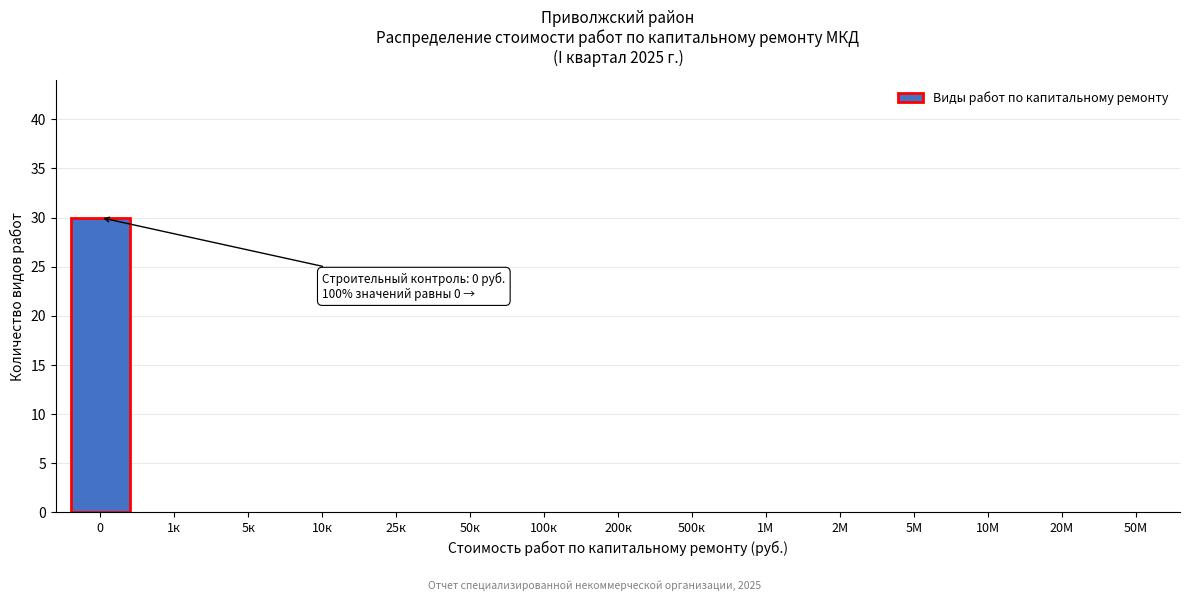

Reading left to right, extract all data points from this chart.

0=30	1к=0	5к=0	10к=0	25к=0	50к=0	100к=0	200к=0	500к=0	1М=0	2М=0	5М=0	10М=0	20М=0	50М=0